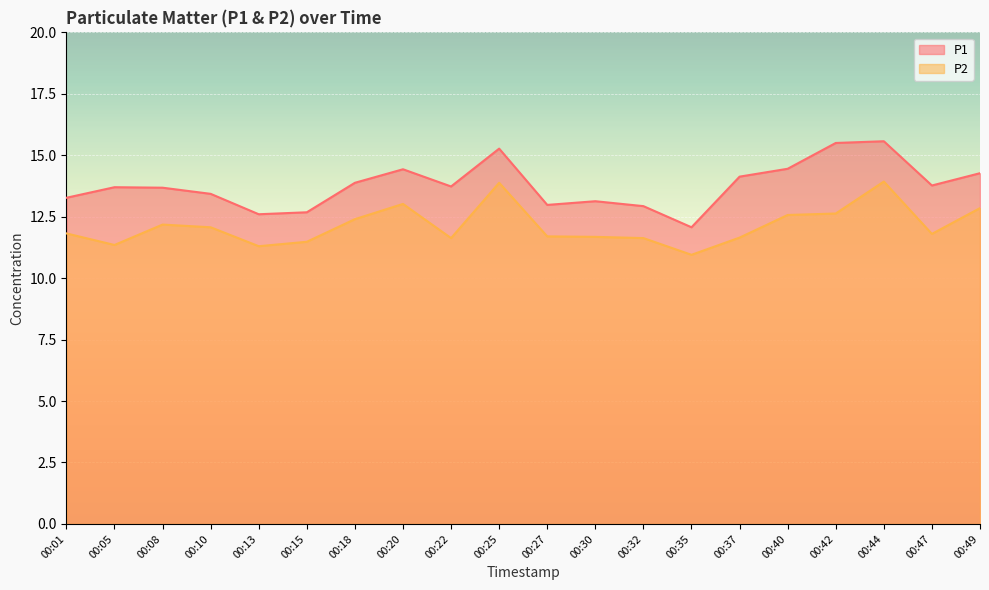

True or false: P2 has a value of 12.8 at 00:49.

True